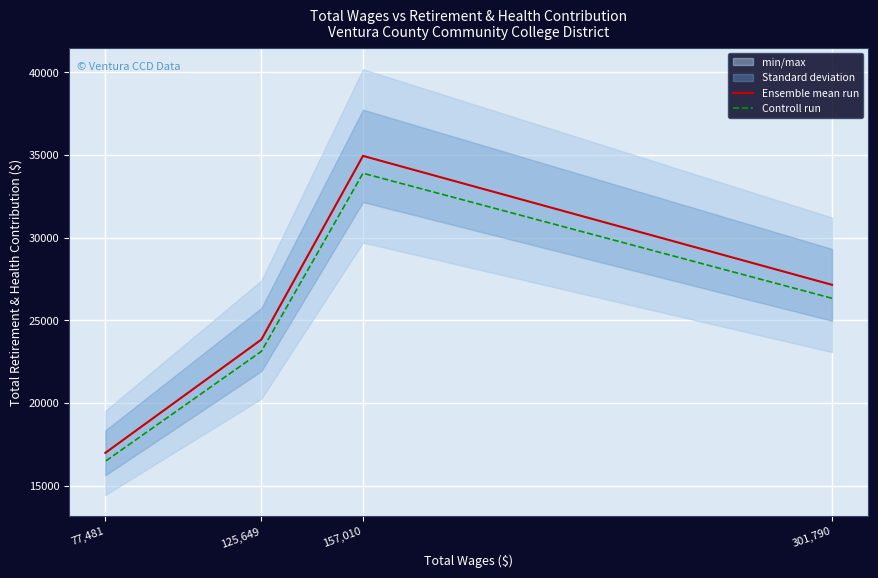

Between 77,481 and 301,790, which is larger?

301,790